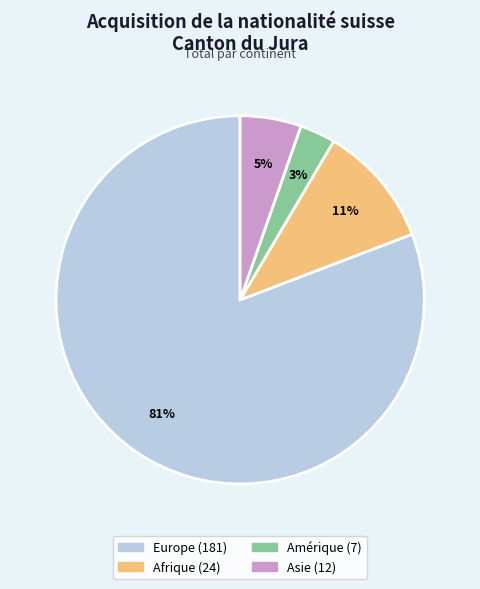

Which has a higher value, Asie or Europe?

Europe